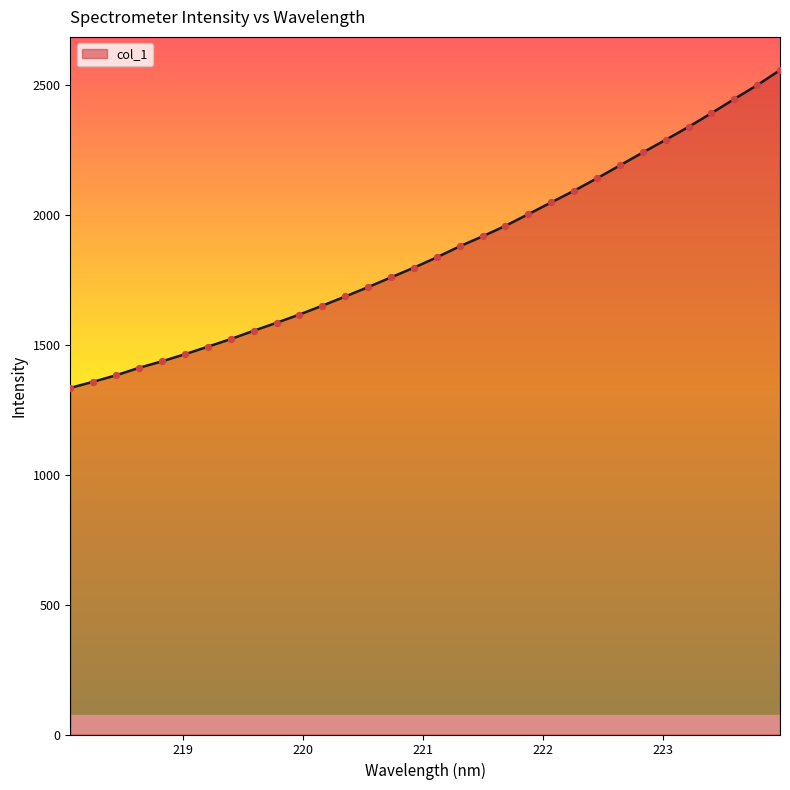

What is the greatest value displayed?

2558.2